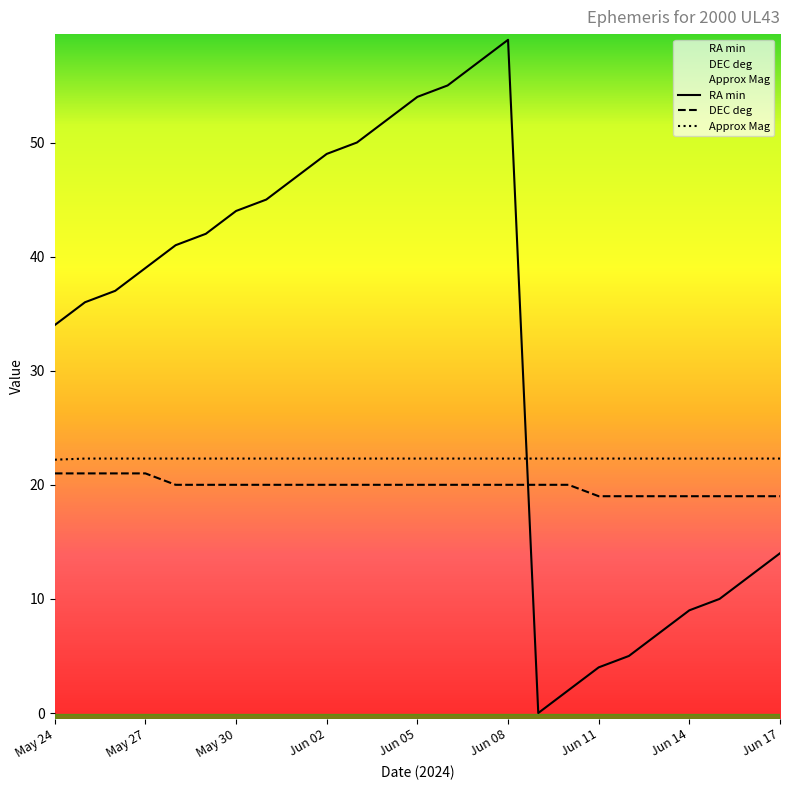

Between Jun 05 and Jun 17, which series saw the biggest shift?

RA min